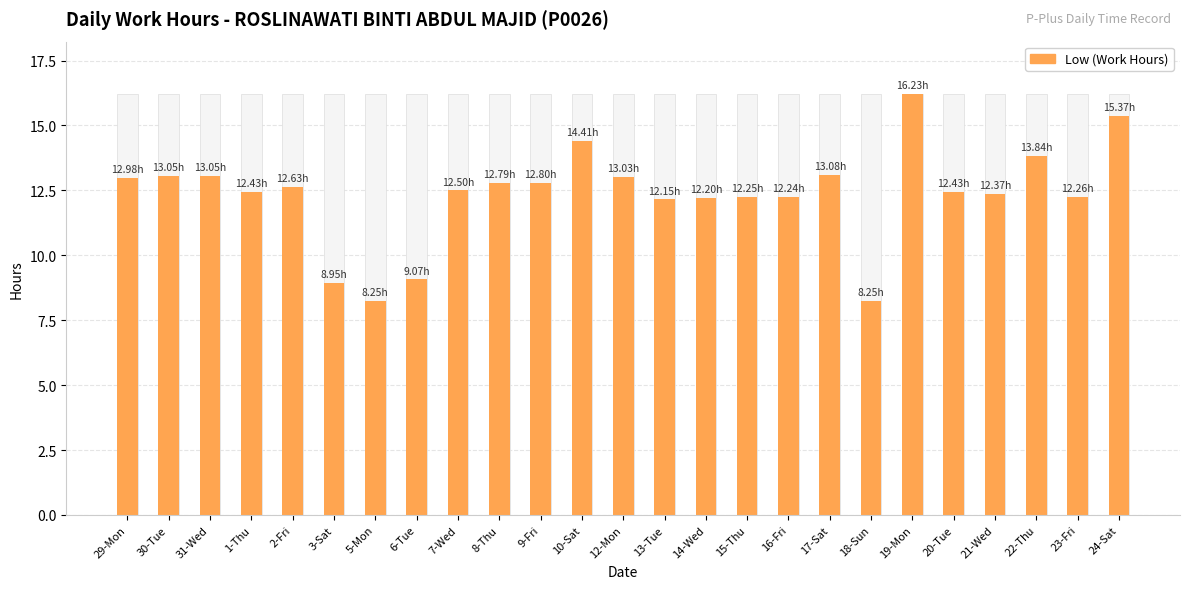

What is the difference between the maximum and minimum values?

8.0